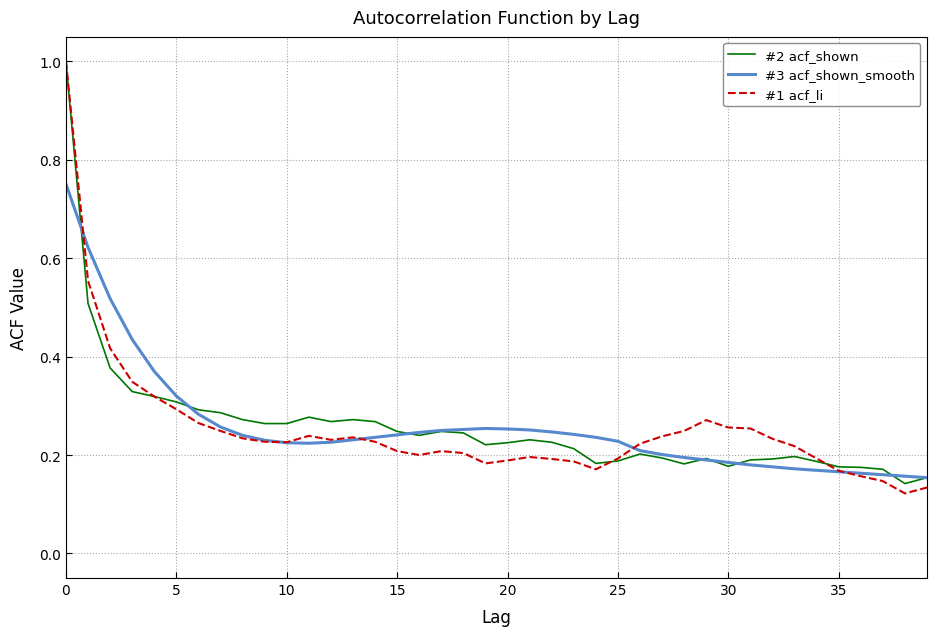

What is the maximum value for #2 acf_shown?

1.0